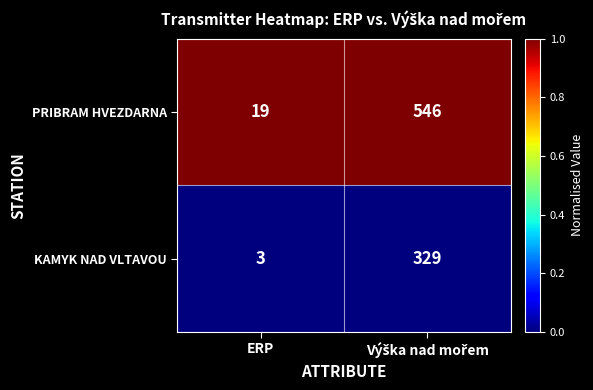

What is the maximum value shown in the chart?

546